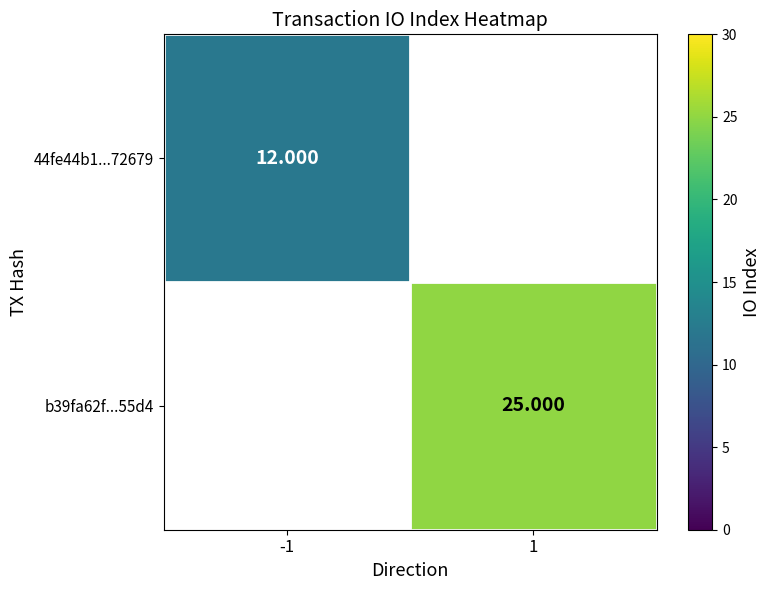

Is the value of b39fa62f...55d4 at 1 greater than the value of 44fe44b1...72679 at -1?

Yes